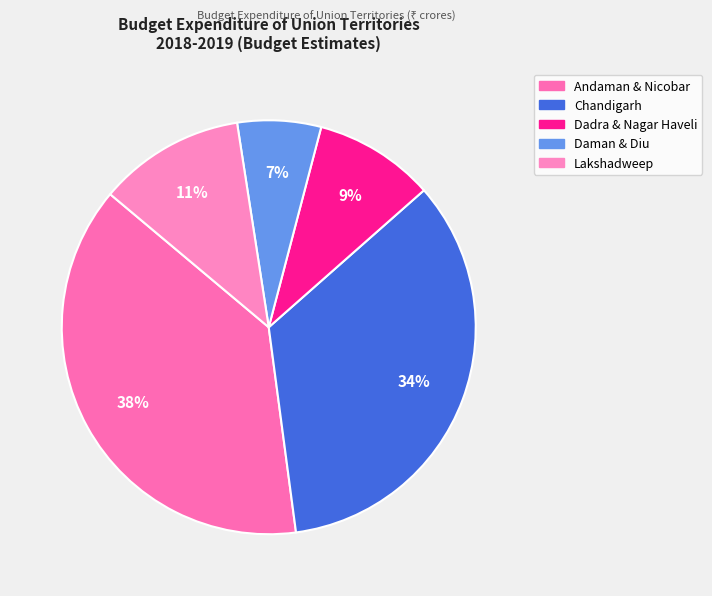

How many segments does this pie chart have?

5